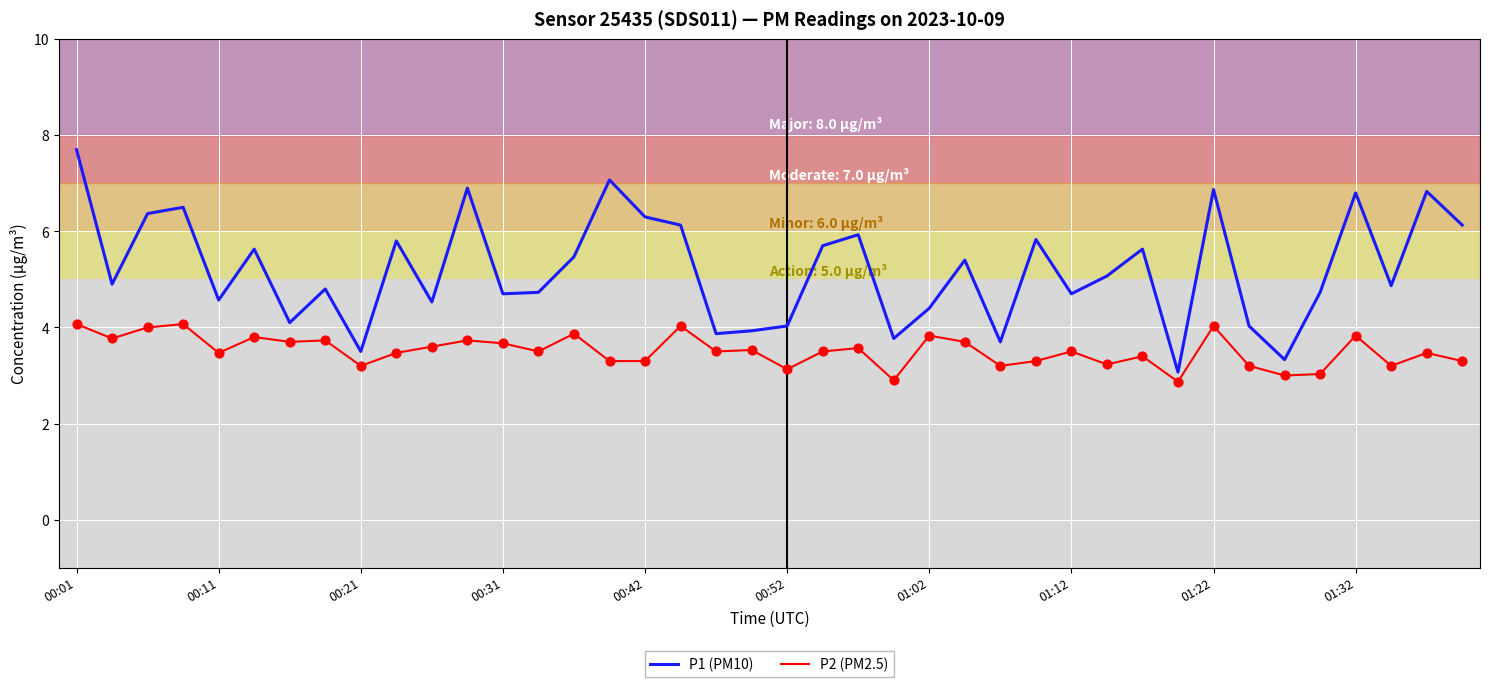

Which series has the largest range (max minus min)?

P1 (PM10)